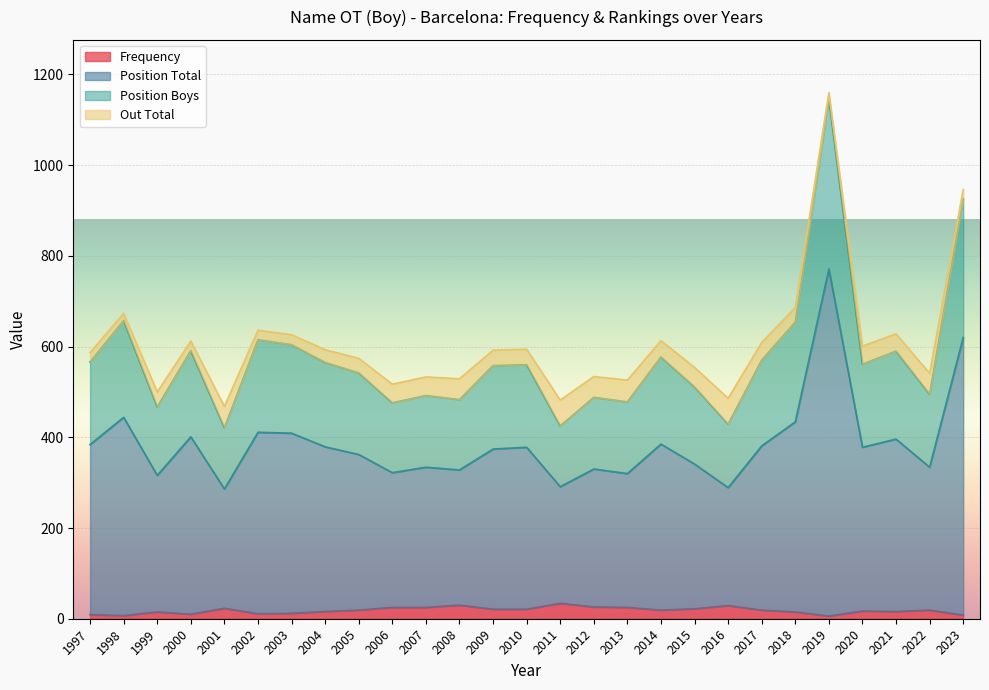

What are all the series names shown in the legend?

Frequency, Position Total, Position Boys, Out Total